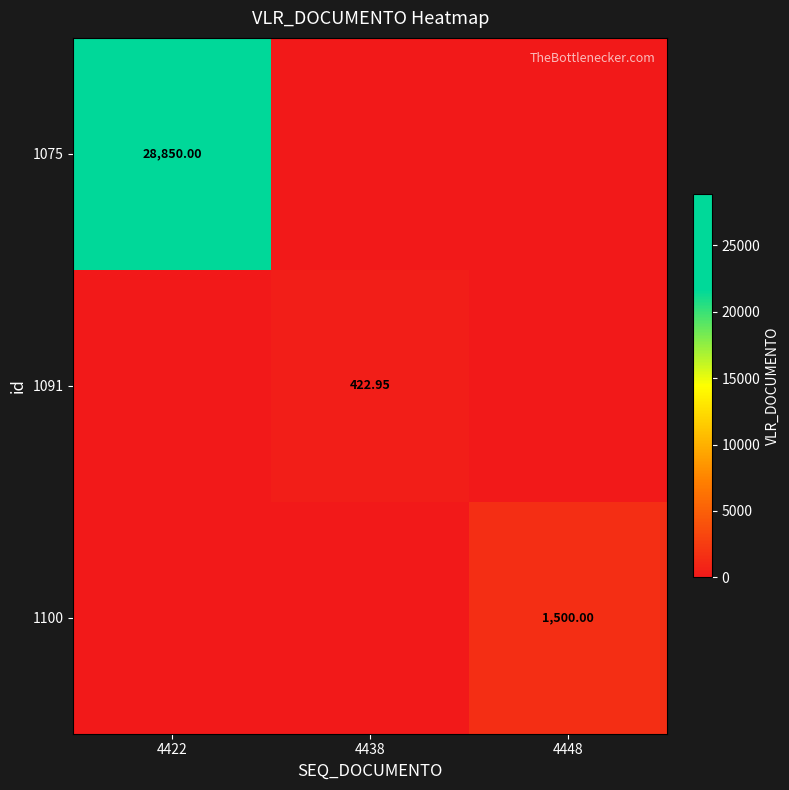

What is the difference between the maximum and second lowest values in the 1075 series?

28850.0